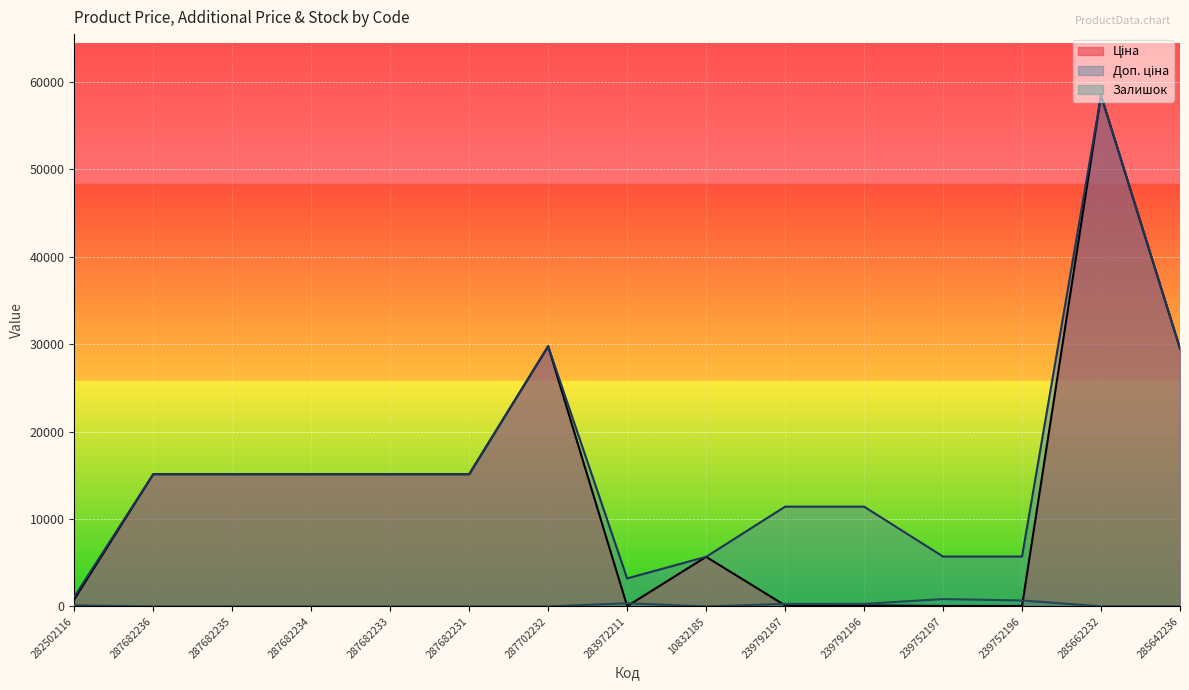

True or false: Доп. ціна and Залишок cross at least once.

False